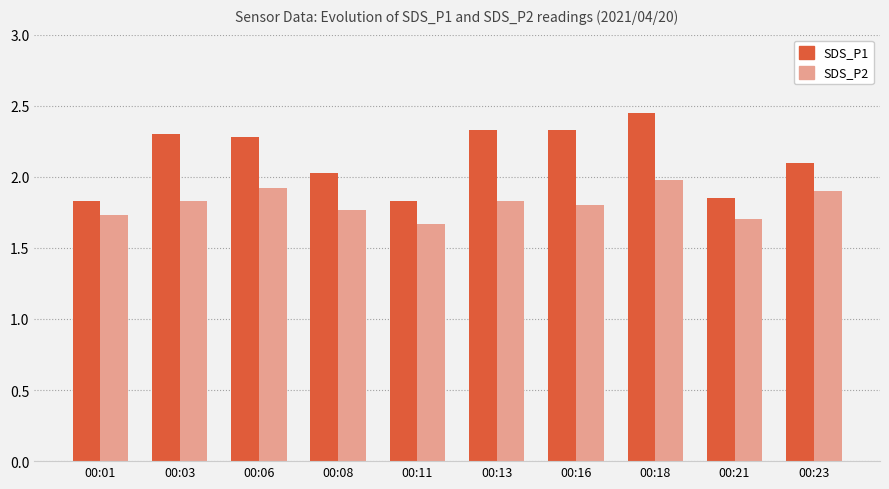

What is the sum of the SDS_P2 values at 00:13 and 00:03?

3.7